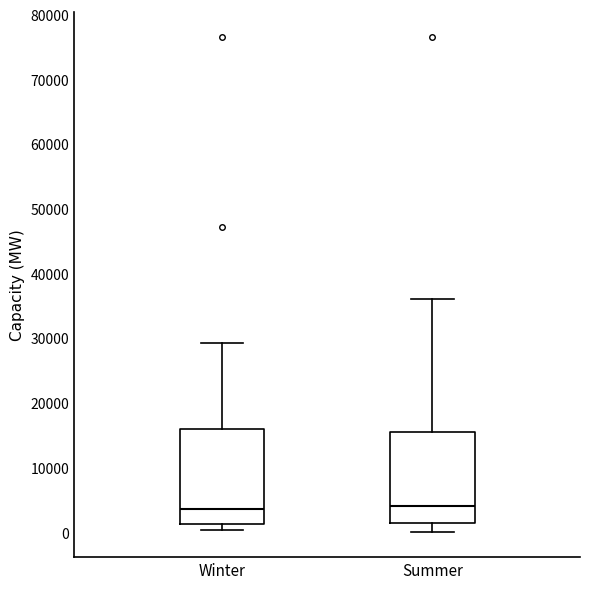

Reading left to right, transcribe this box plot: for each box, give where its median line is, the range the box spans, and where its two whiskers end, as read against the y-axis. The values are not printed on the chart, so give them approximately, as read against the axis.

Winter: median 4000, box 1000 to 16000, whiskers 0 to 29000
Summer: median 4000, box 1000 to 16000, whiskers 0 to 36000